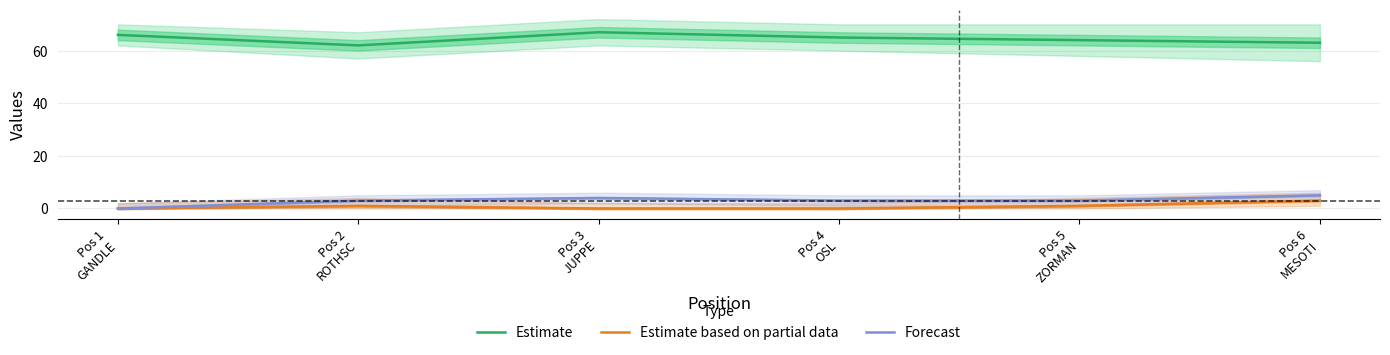

Which series has the largest total across all categories?

Estimate